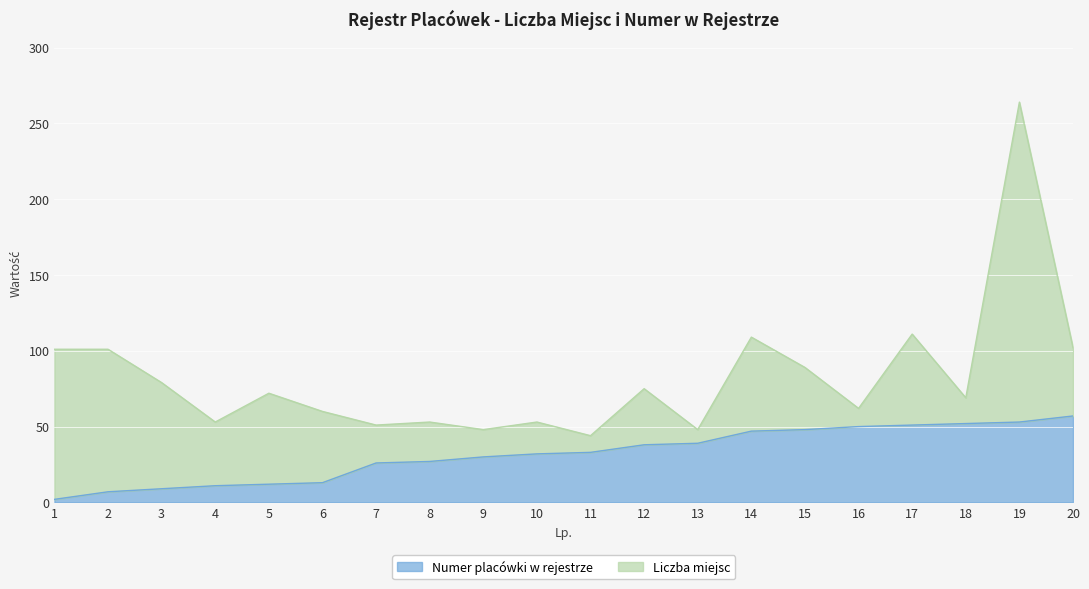

The value at 18 is 52. True or false?

True